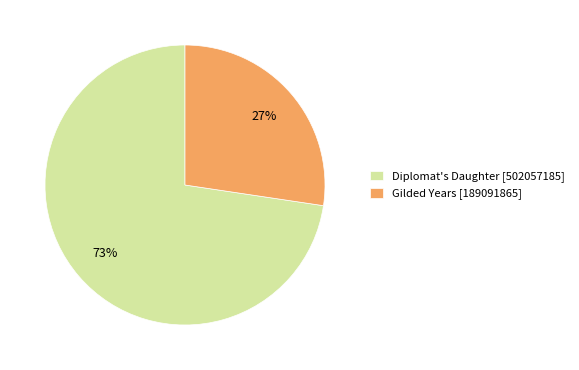

What percentage is the Diplomat's Daughter [502057185] slice, to the nearest percent?

73%